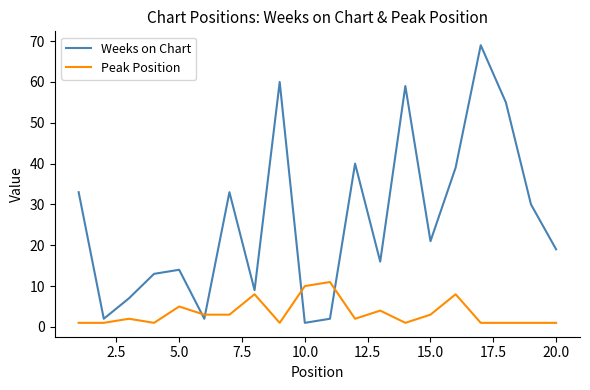

What is the highest value of the Peak Position series?

11